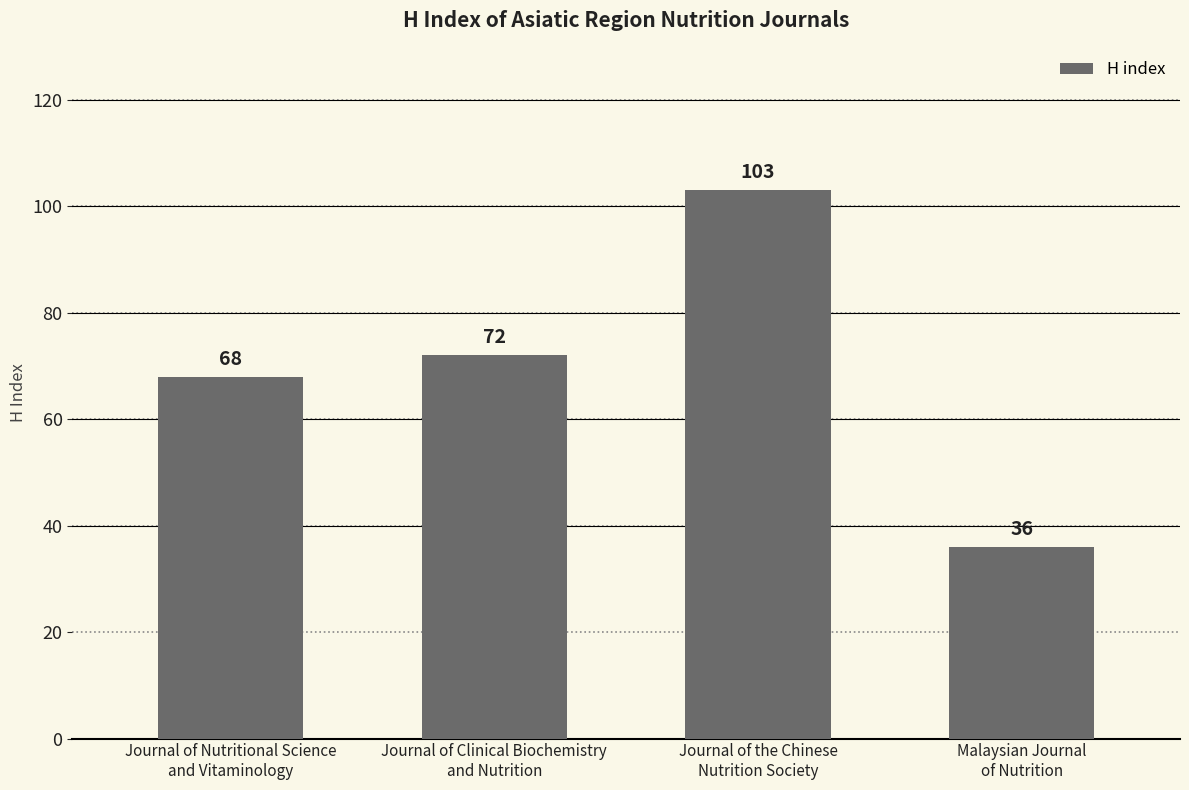

How many series are shown in this chart?

1